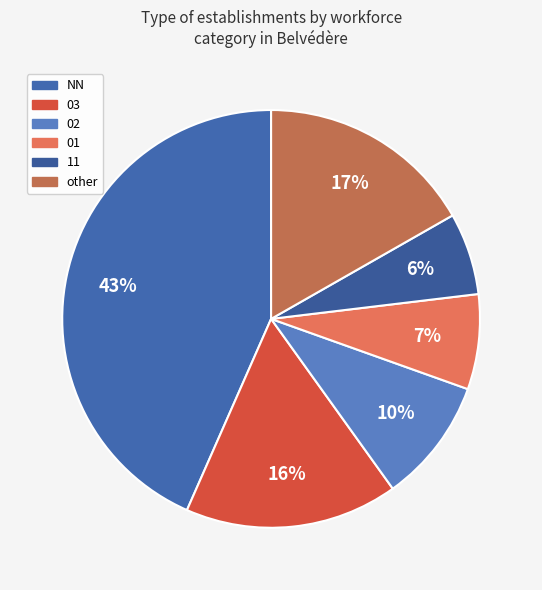

How many slices are in this pie chart?

6